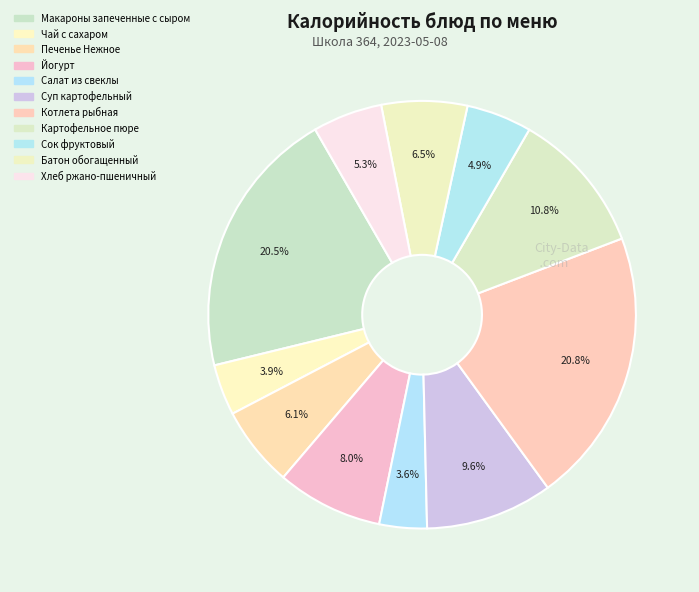

Does any single category account for the majority?

No